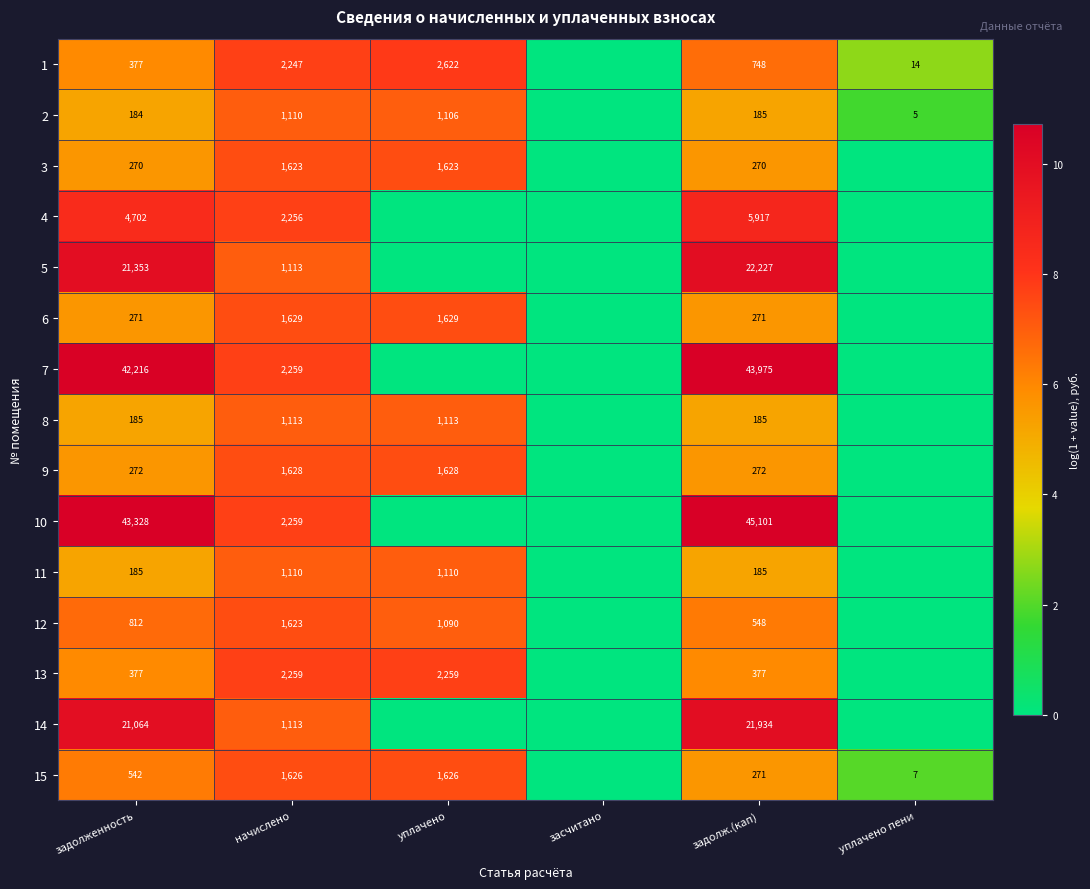

What is the difference between the highest and lowest values at задолж.(кап)?

44916